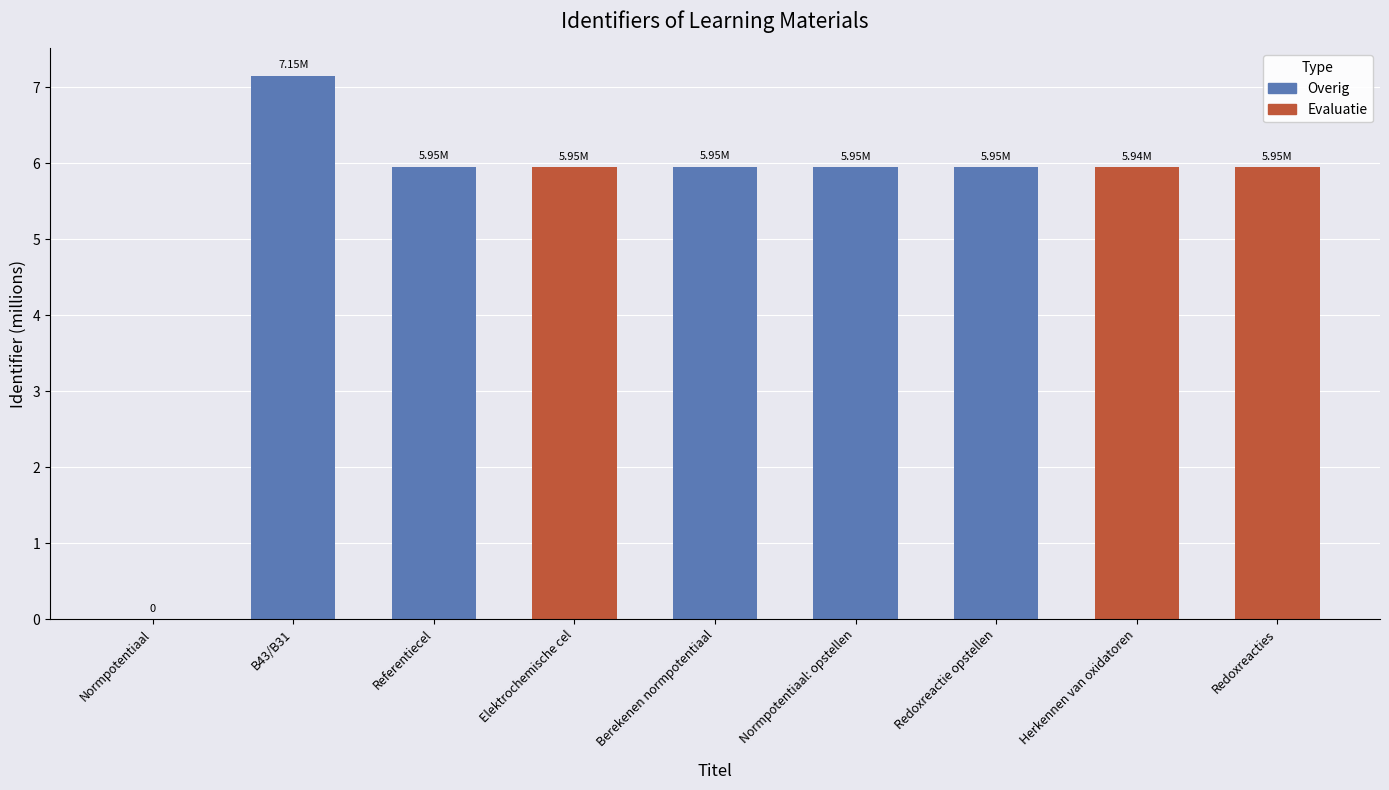

What is the change in value from Normpotentiaal to Normpotentiaal: opstellen?

+5.9